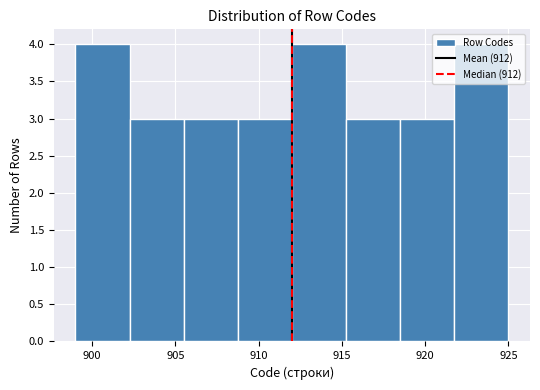

Reading left to right, list every bar in this chart as the range it spans on the x-axis followed by its height. Neither the bar edges nor the heights are printed on the chart, so give them approximately, as read against the axes.

899.00 to 902.25: 4
902.25 to 905.50: 3
905.50 to 908.75: 3
908.75 to 912.00: 3
912.00 to 915.25: 4
915.25 to 918.50: 3
918.50 to 921.75: 3
921.75 to 925.00: 4